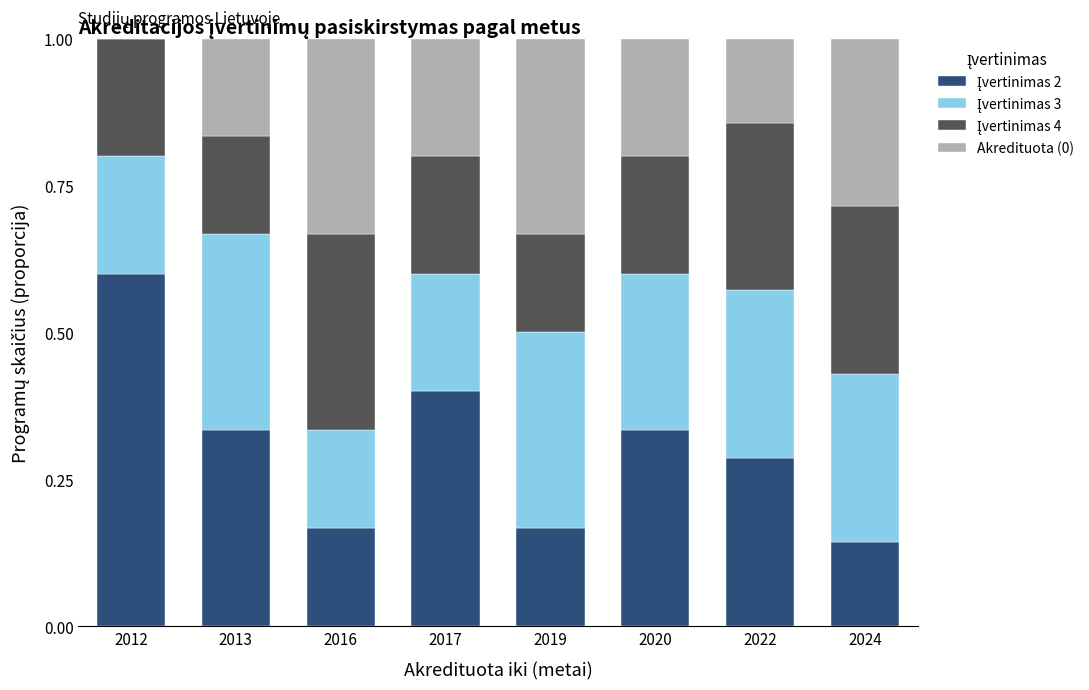

Count the number of categories in the chart.

8